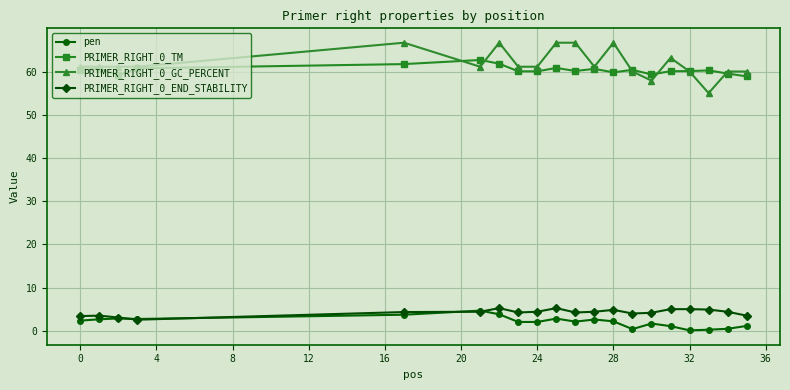

What is the maximum value for PRIMER_RIGHT_0_GC_PERCENT?

66.7